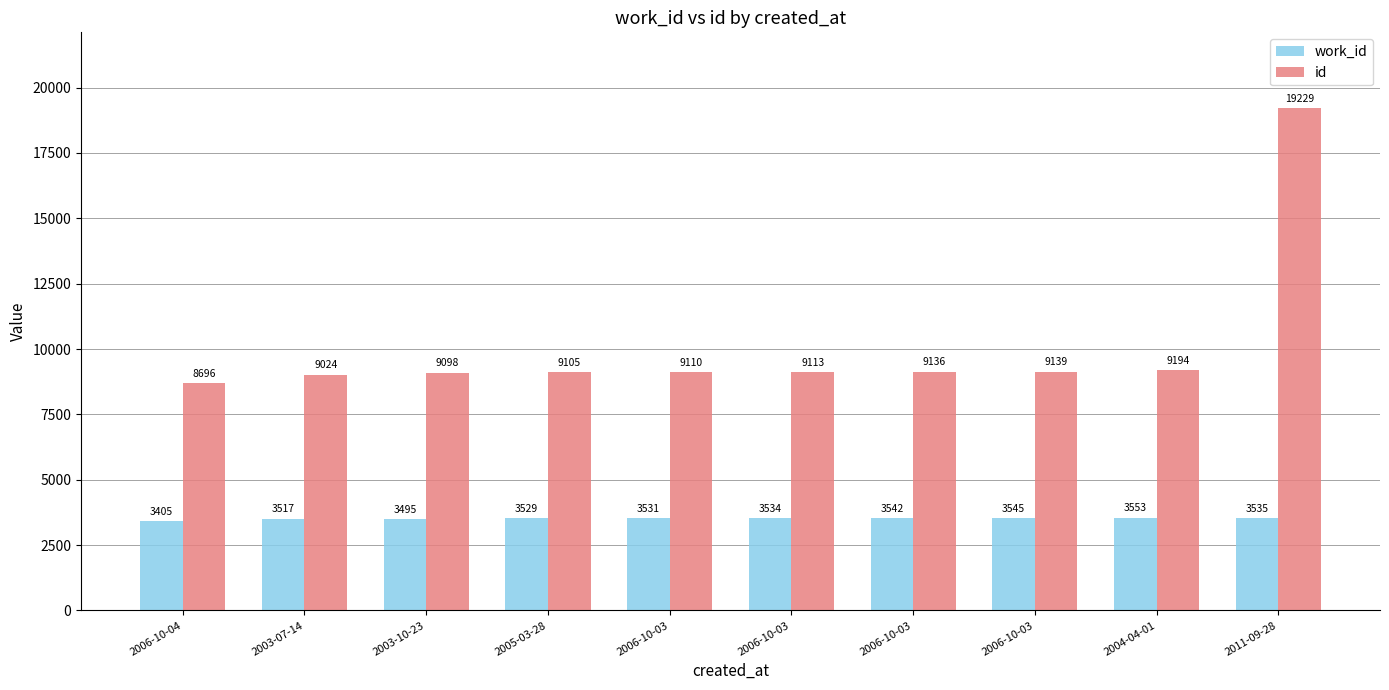

Does the chart contain stacked bars?

No